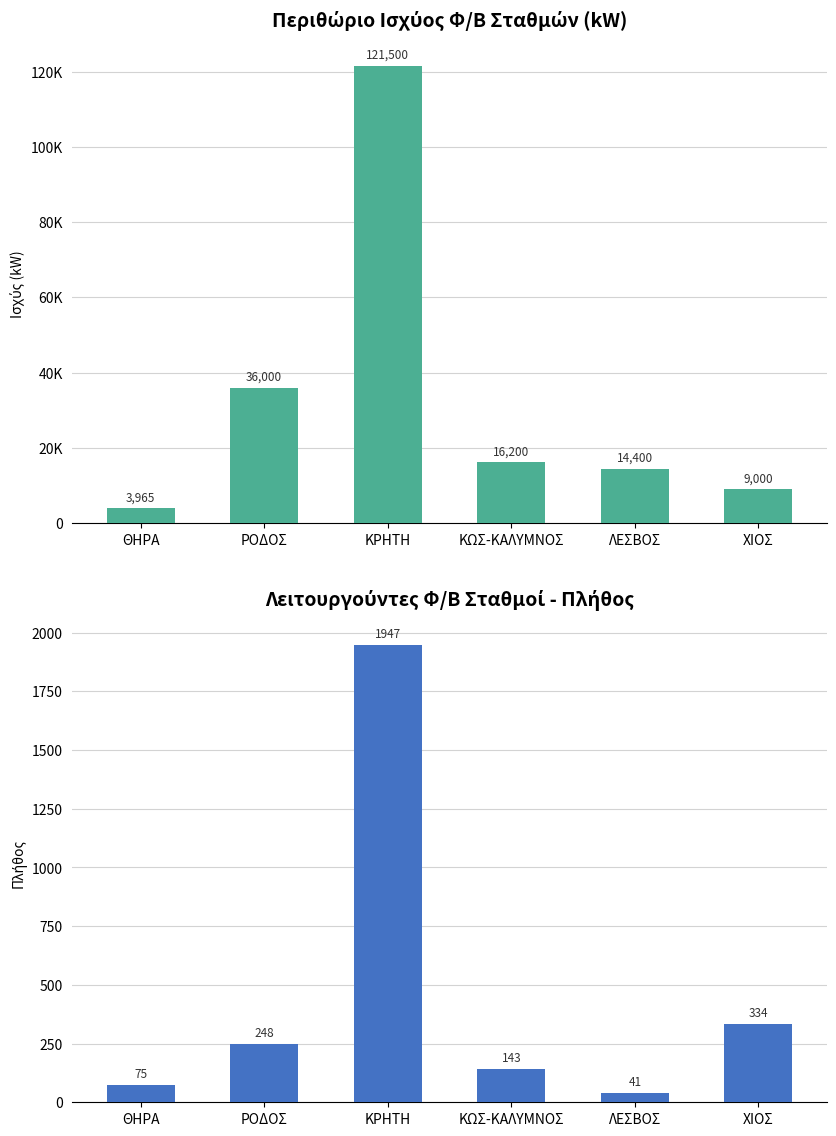

What is the difference between the ΛΕΙΤΟΥΡΓΟΥΝΤΕΣ values at ΡΟΔΟΣ and ΧΙΟΣ?

86